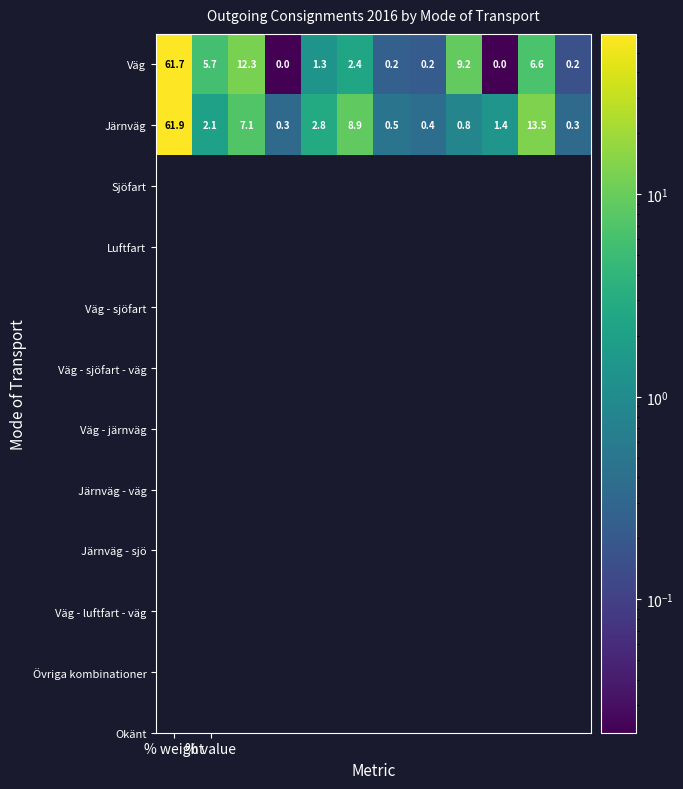

List the series in order of their peak value, lowest first.

Väg, Järnväg